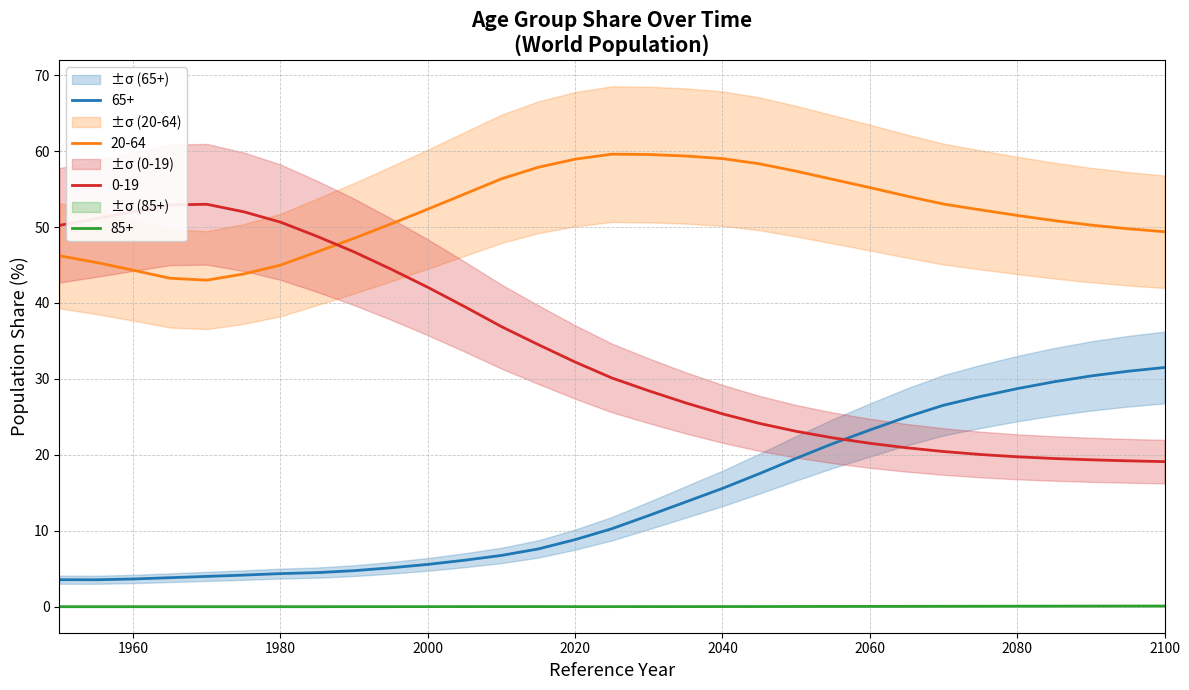

Which series has the largest total across all categories?

20-64